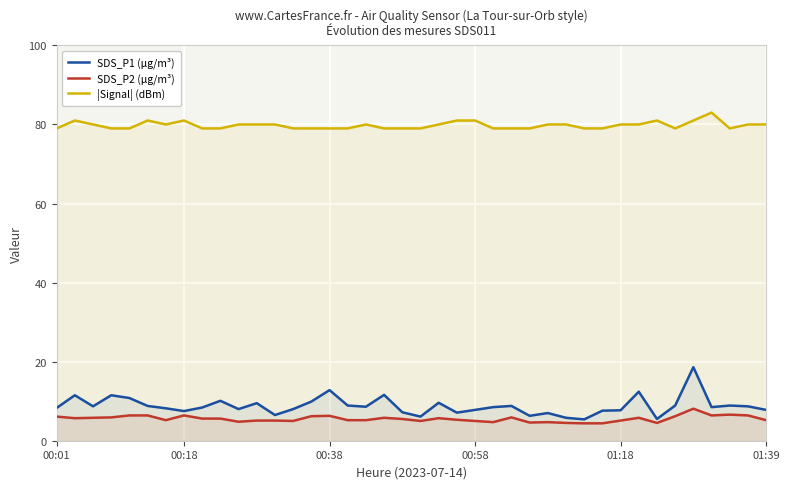

What are all the series names shown in the legend?

SDS_P1, SDS_P2, Signal